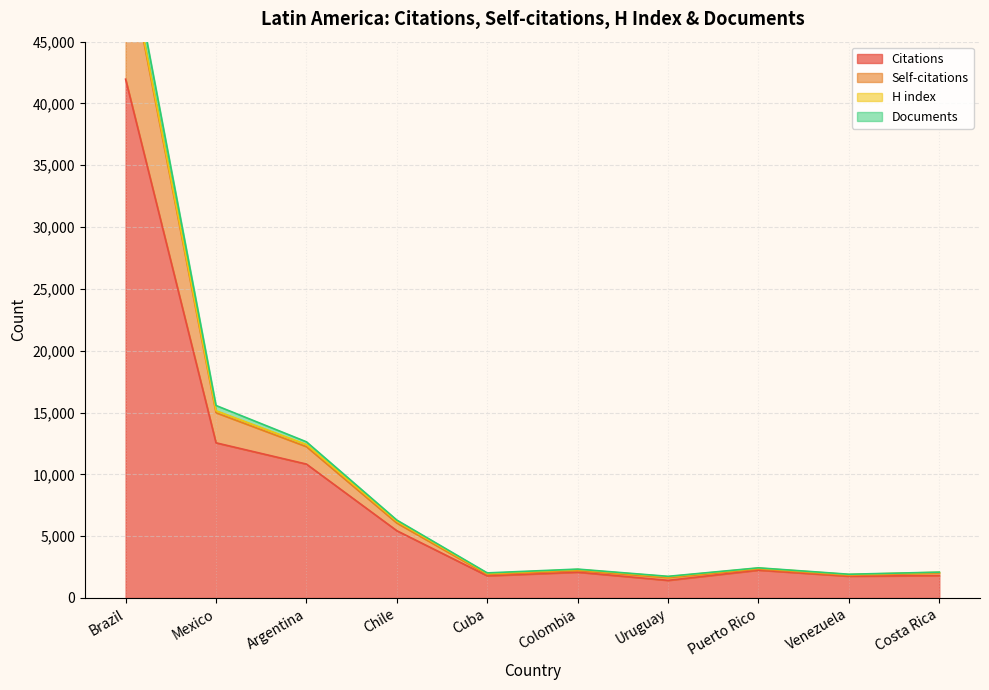

What is the approximate value of Citations at Uruguay, to the nearest 10?

1430